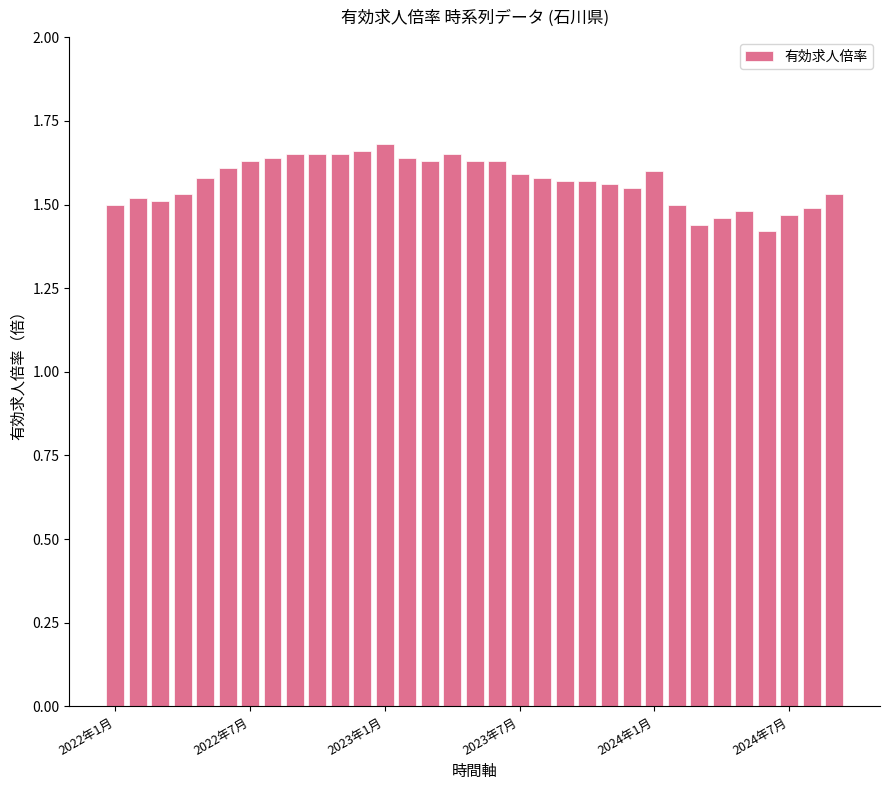

What is the sum of all values?

51.8